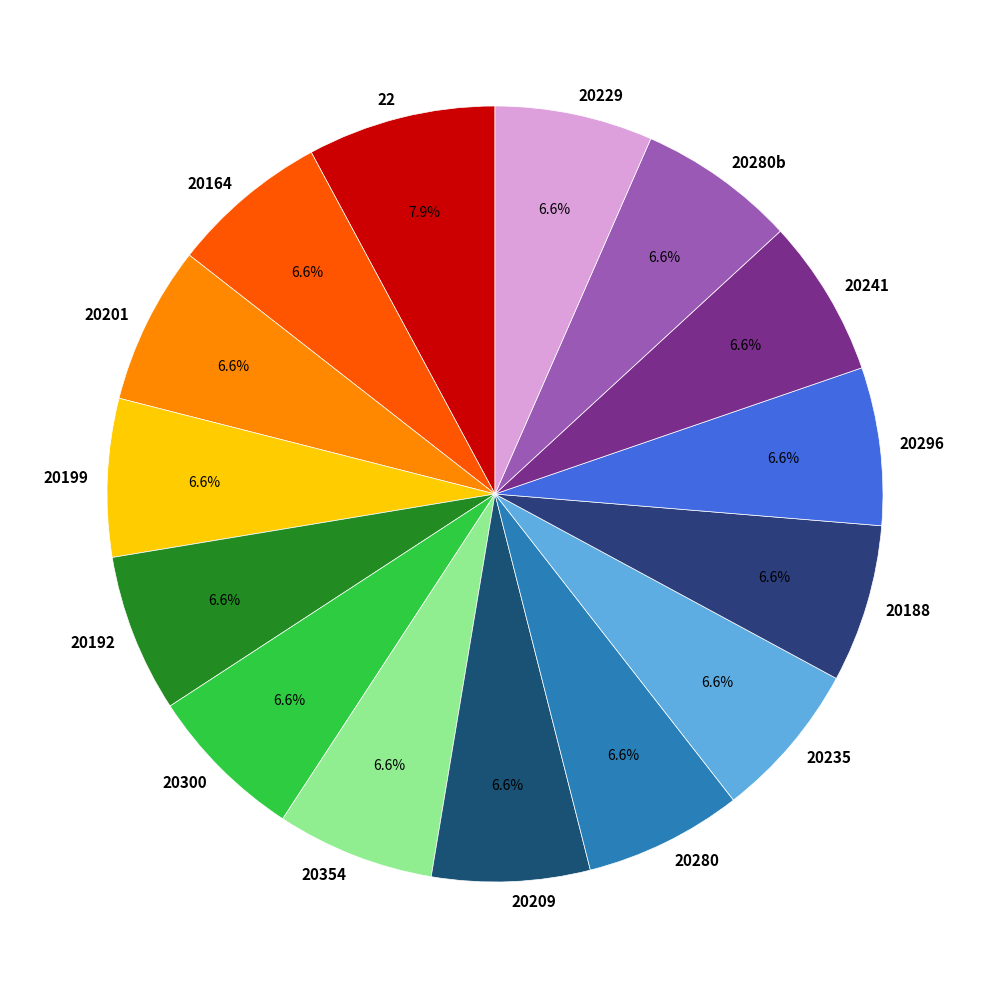

Is there any slice that represents more than half of the pie?

No